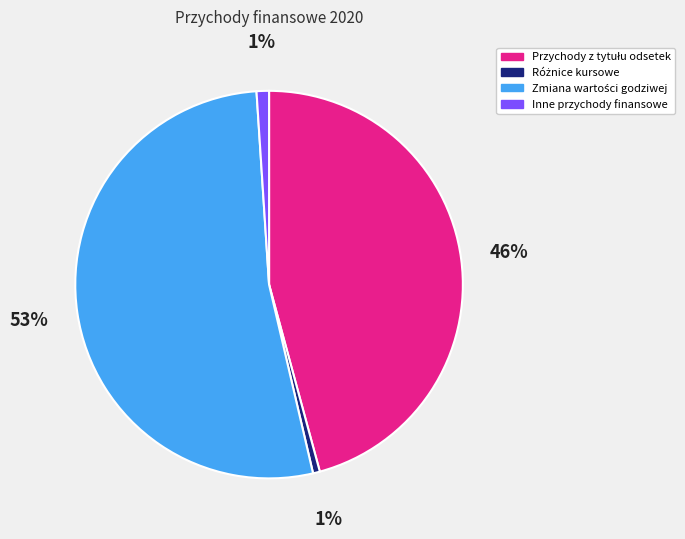

Is it true that Inne przychody finansowe is 1% of the pie?

True